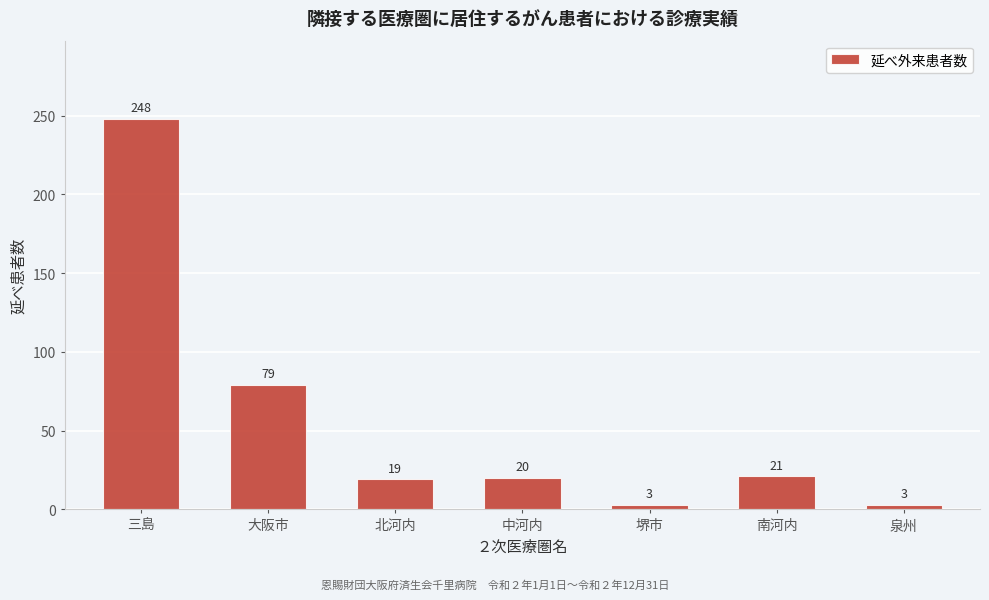

Reading right to left, extract all data points from this chart.

3	21	3	20	19	79	248